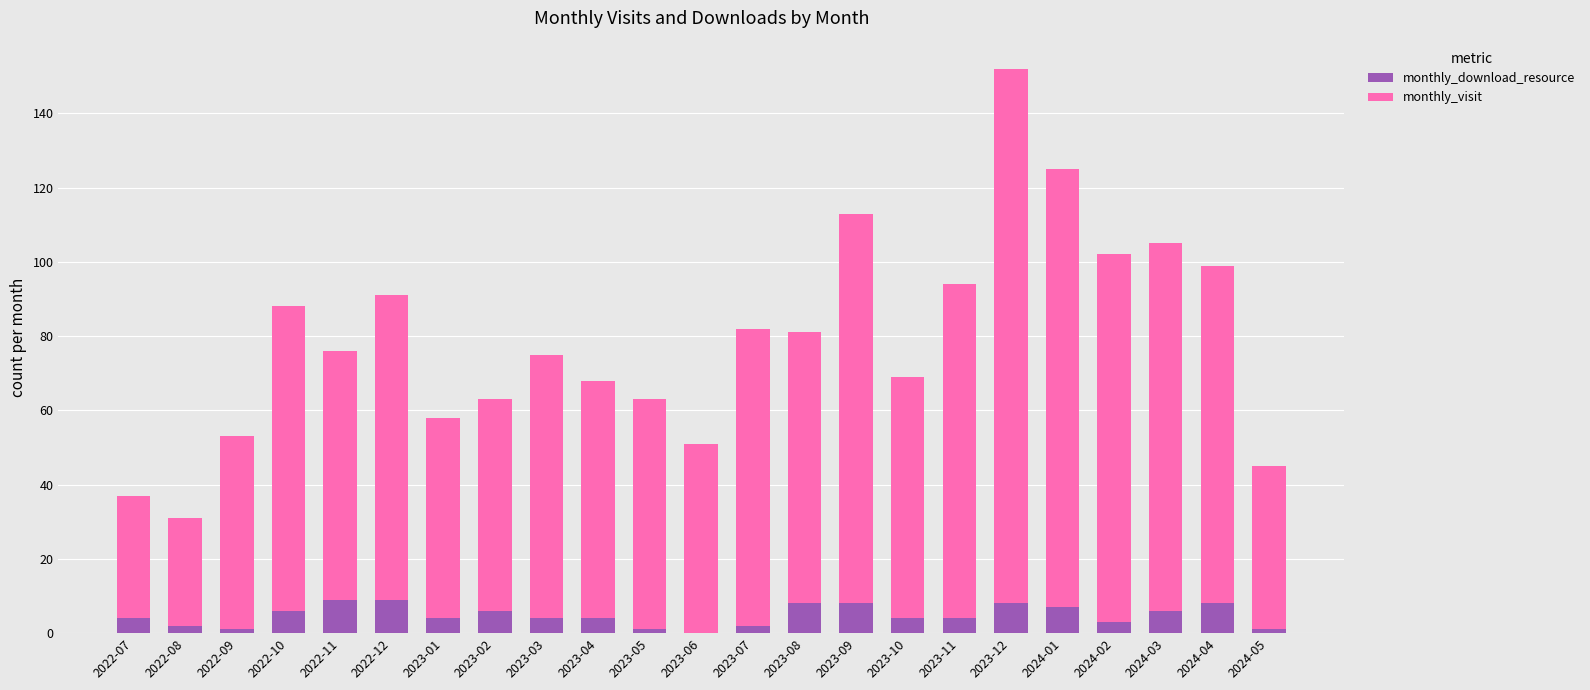

At which category is the sum across all series the highest?

2023-12